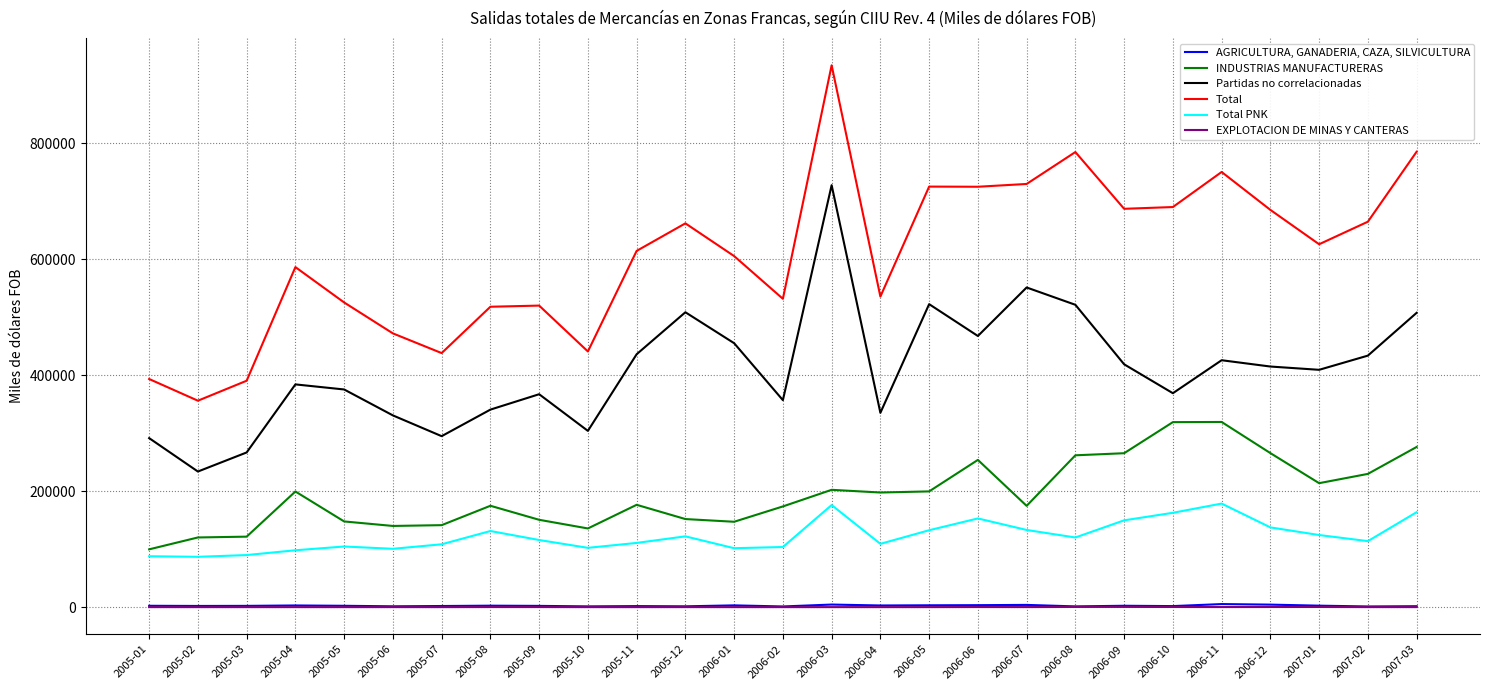

Rank the series at 2006-07 from highest to lowest value.

Total, Partidas no correlacionadas, INDUSTRIAS MANUFACTURERAS, Total PNK, AGRICULTURA, GANADERIA, CAZA, SILVICULTURA, EXPLOTACION DE MINAS Y CANTERAS